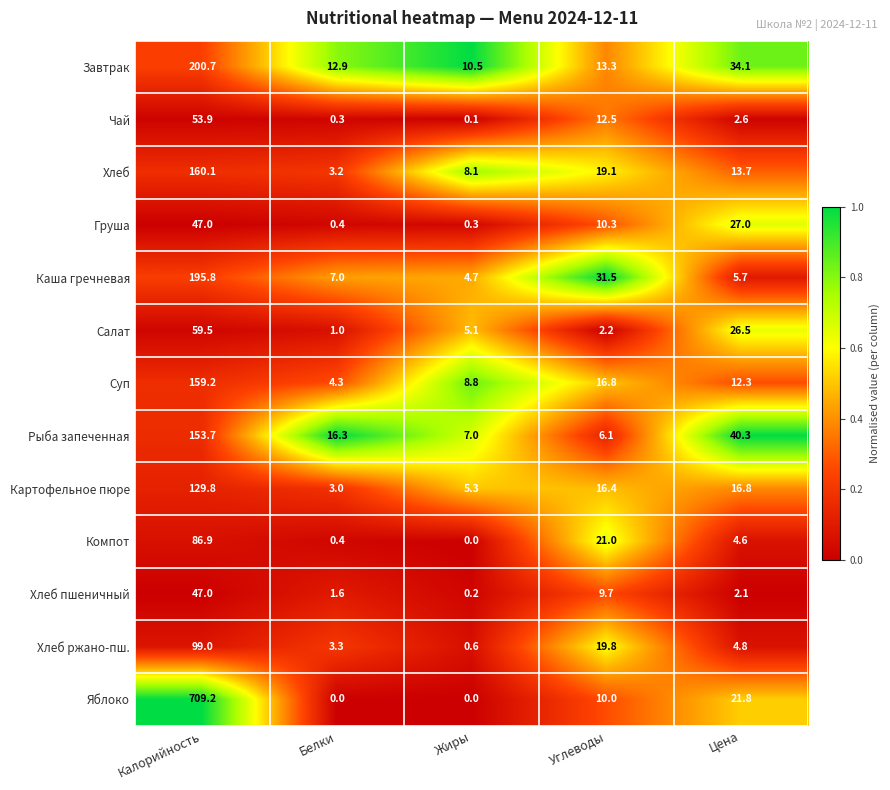

What is the difference between the maximum and second lowest values in the Хлеб пшеничный series?

45.4